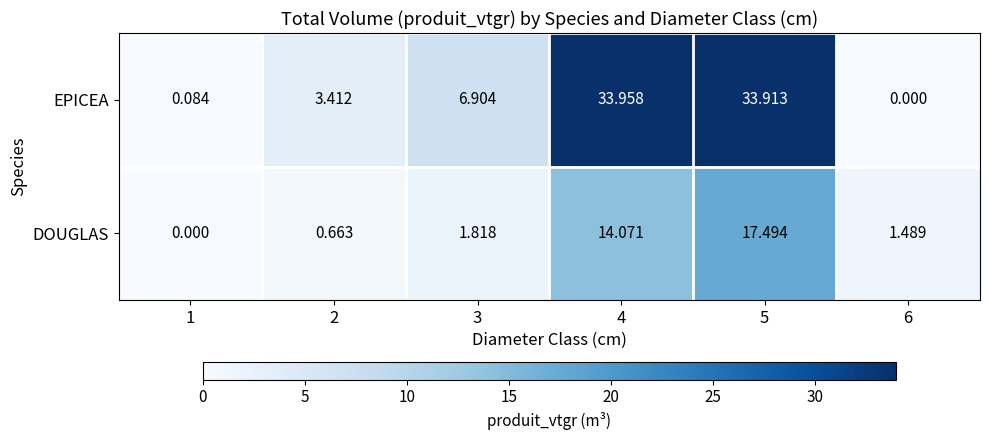

List the series in order of their peak value, lowest first.

DOUGLAS, EPICEA